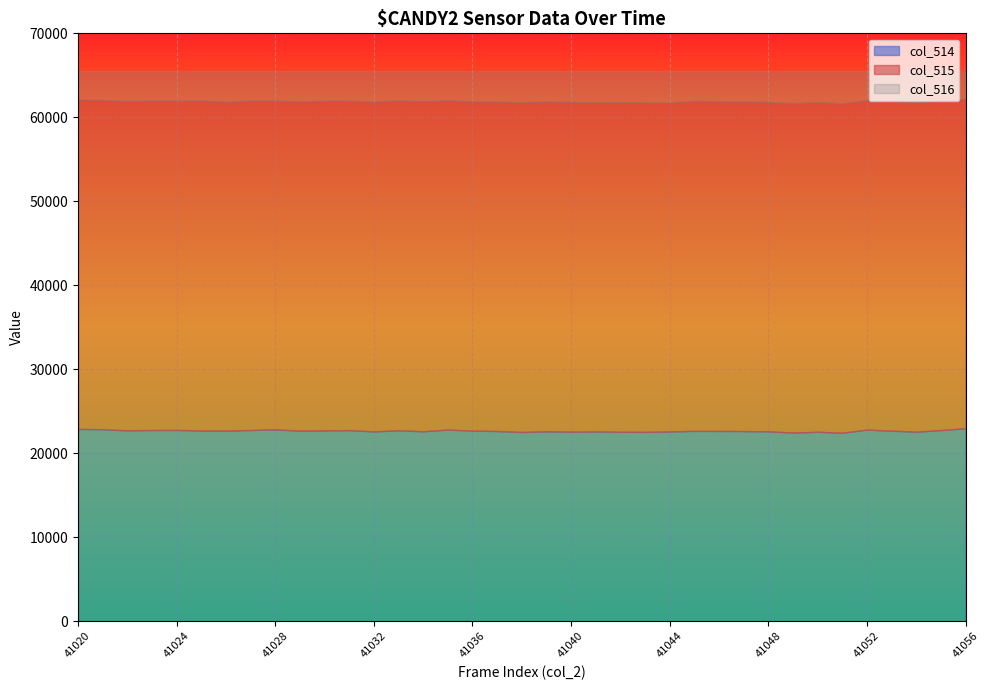

Reading left to right, what are all the values shown in this chart?

col_515: 41020=39244	41021=39210	41022=39224	41023=39249	41024=39211	41025=39299	41026=39171	41027=39237	41028=39153	41029=39219	41030=39264	41031=39231	41032=39275	41033=39292	41034=39310	41035=39216	41036=39215	41037=39228	41038=39266	41039=39274	41040=39266	41041=39221	41042=39257	41043=39234	41044=39145	41045=39302	41046=39249	41047=39257	41048=39231	41049=39222	41050=39266	41051=39219	41052=39254	41053=39348	41054=39249	41055=39234	41056=39230
col_514: 41020=22890	41021=22859	41022=22716	41023=22760	41024=22774	41025=22699	41026=22685	41027=22760	41028=22838	41029=22680	41030=22713	41031=22743	41032=22598	41033=22729	41034=22610	41035=22815	41036=22687	41037=22644	41038=22529	41039=22610	41040=22566	41041=22593	41042=22554	41043=22544	41044=22593	41045=22662	41046=22650	41047=22636	41048=22605	41049=22459	41050=22554	41051=22436	41052=22813	41053=22683	41054=22561	41055=22757	41056=22973
col_516: 41020=65535	41021=65535	41022=65535	41023=65535	41024=65535	41025=65535	41026=65535	41027=65535	41028=65535	41029=65535	41030=65535	41031=65535	41032=65535	41033=65535	41034=65535	41035=65535	41036=65535	41037=65535	41038=65535	41039=65535	41040=65535	41041=65535	41042=65535	41043=65535	41044=65535	41045=65535	41046=65535	41047=65535	41048=65535	41049=65535	41050=65535	41051=65535	41052=65535	41053=65535	41054=65535	41055=65535	41056=65535